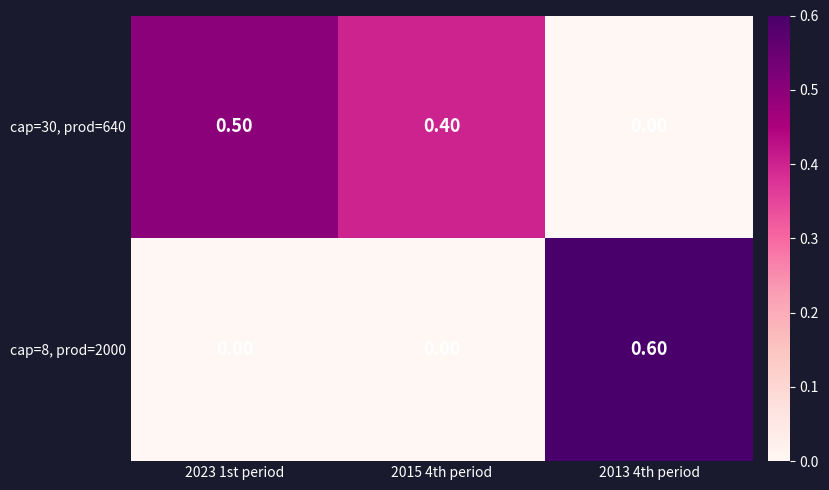

Which series has the largest total across all categories?

cap=30, prod=640